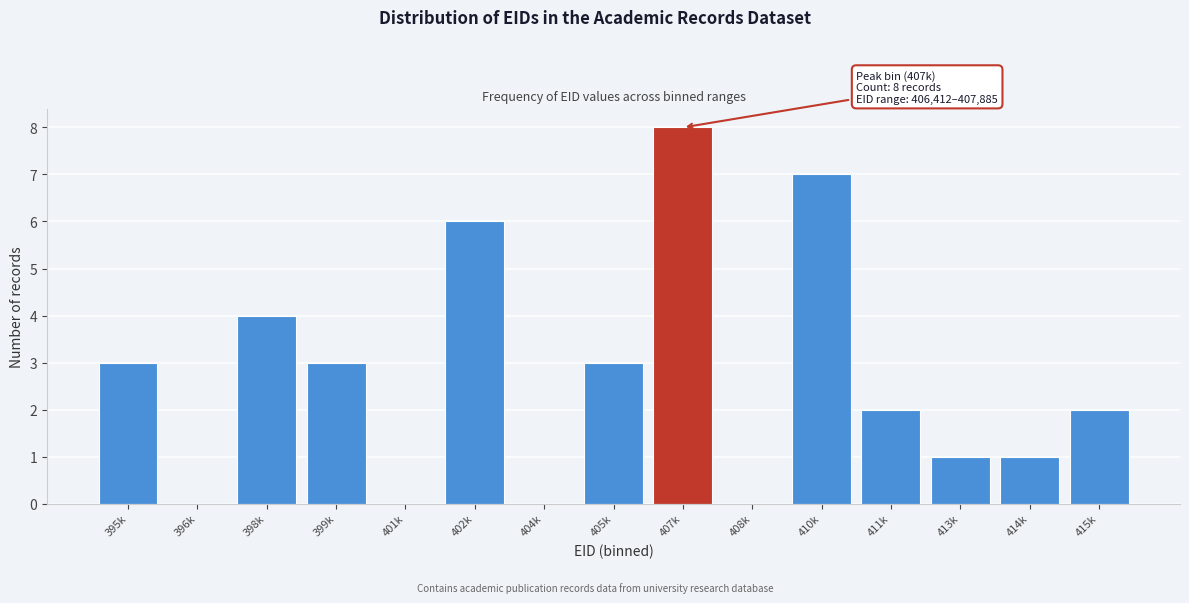

Reading left to right, transcribe all the data shown in this chart.

395k=3	396k=0	398k=4	399k=3	401k=0	402k=6	404k=0	405k=3	407k=8	408k=0	410k=7	411k=2	413k=1	414k=1	415k=2